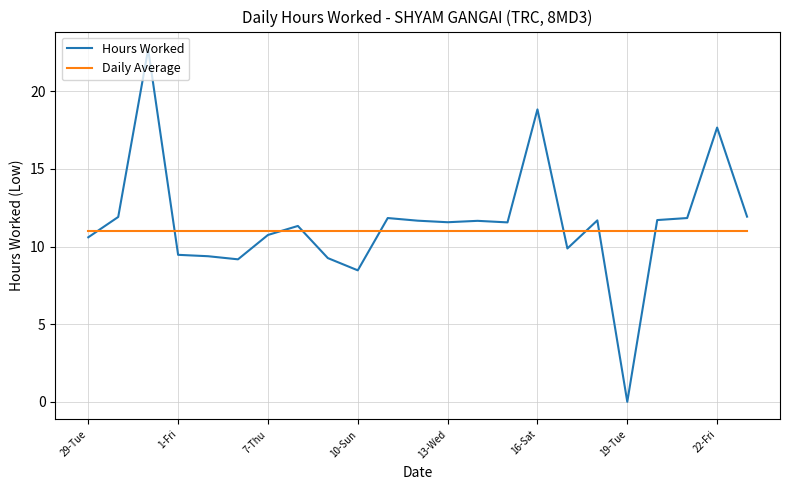

Which series has the widest spread of values?

Hours Worked